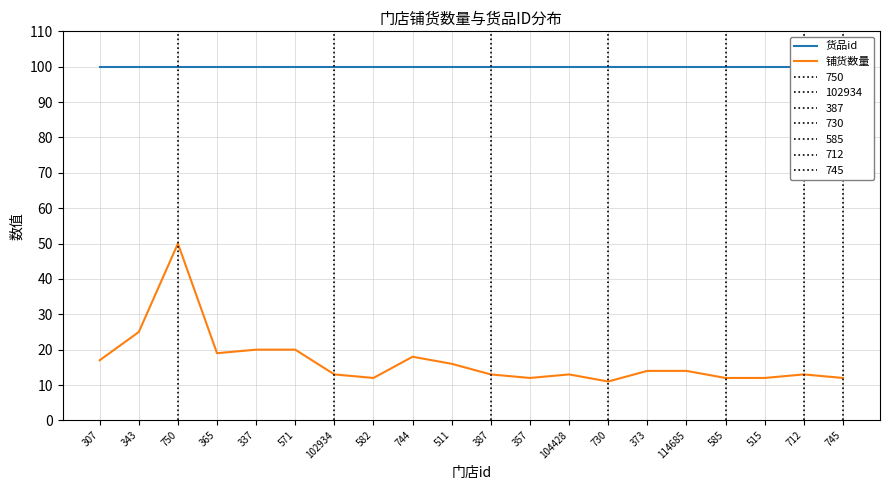

True or false: 货品id and 铺货数量 cross at least once.

False